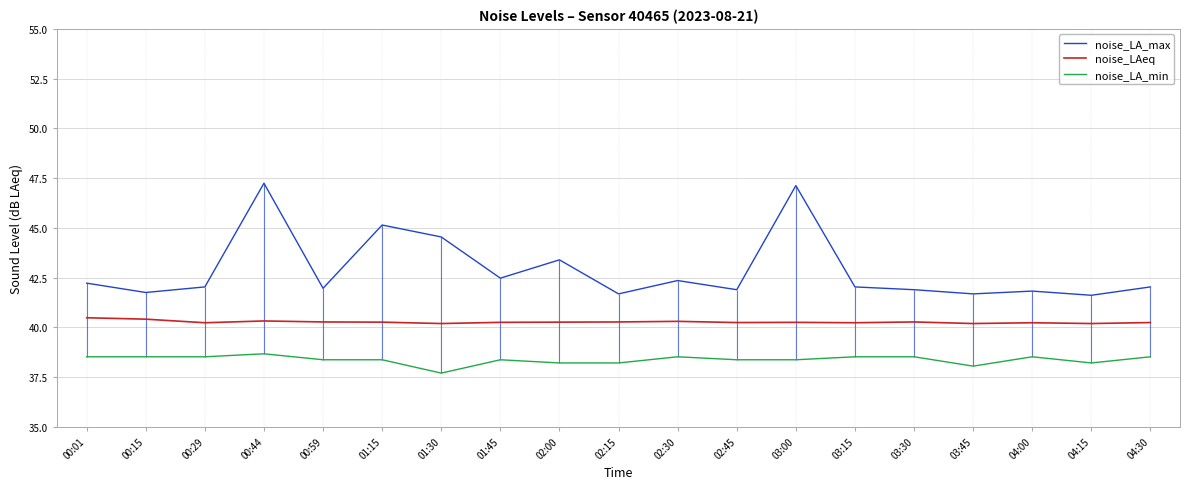

Where is the first local maximum for noise_LA_min?

00:44